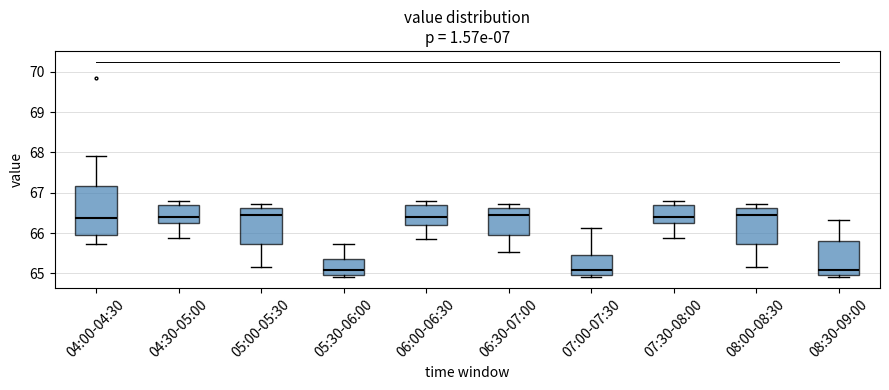

Reading left to right, transcribe this box plot: for each box, give where its median line is, the range the box spans, and where its two whiskers end, as read against the y-axis. The values are not printed on the chart, so give them approximately, as read against the axis.

04:00-04:30: median 66.4, box 66.0 to 67.2, whiskers 65.7 to 67.9
04:30-05:00: median 66.4, box 66.3 to 66.7, whiskers 65.9 to 66.8
05:00-05:30: median 66.5, box 65.7 to 66.6, whiskers 65.2 to 66.7
05:30-06:00: median 65.1, box 65.0 to 65.4, whiskers 64.9 to 65.7
06:00-06:30: median 66.4, box 66.2 to 66.7, whiskers 65.9 to 66.8
06:30-07:00: median 66.5, box 66.0 to 66.6, whiskers 65.5 to 66.7
07:00-07:30: median 65.1, box 65.0 to 65.5, whiskers 64.9 to 66.1
07:30-08:00: median 66.4, box 66.3 to 66.7, whiskers 65.9 to 66.8
08:00-08:30: median 66.5, box 65.7 to 66.6, whiskers 65.2 to 66.7
08:30-09:00: median 65.1, box 65.0 to 65.8, whiskers 64.9 to 66.3